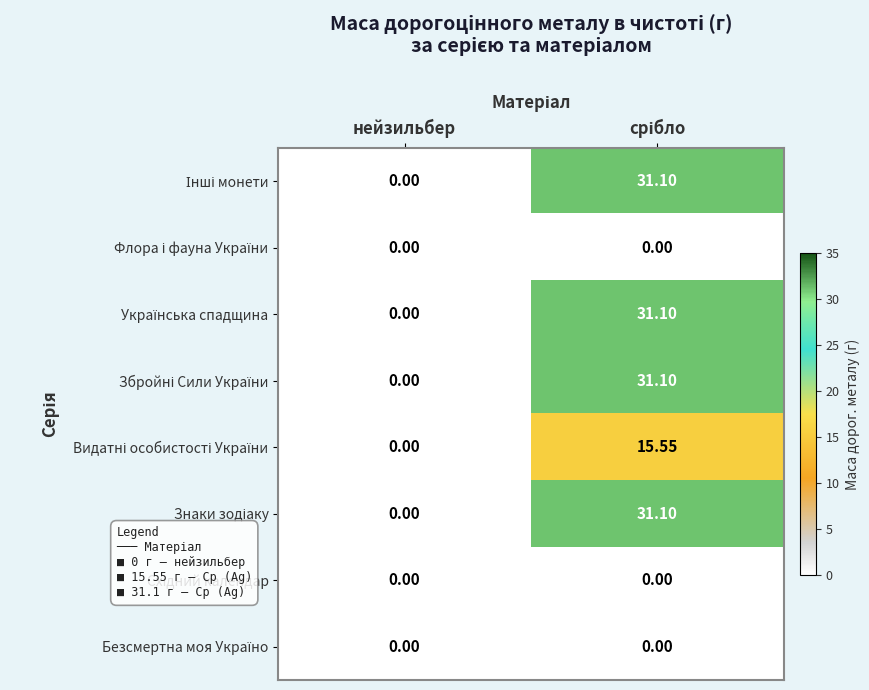

Count the number of categories in the chart.

2